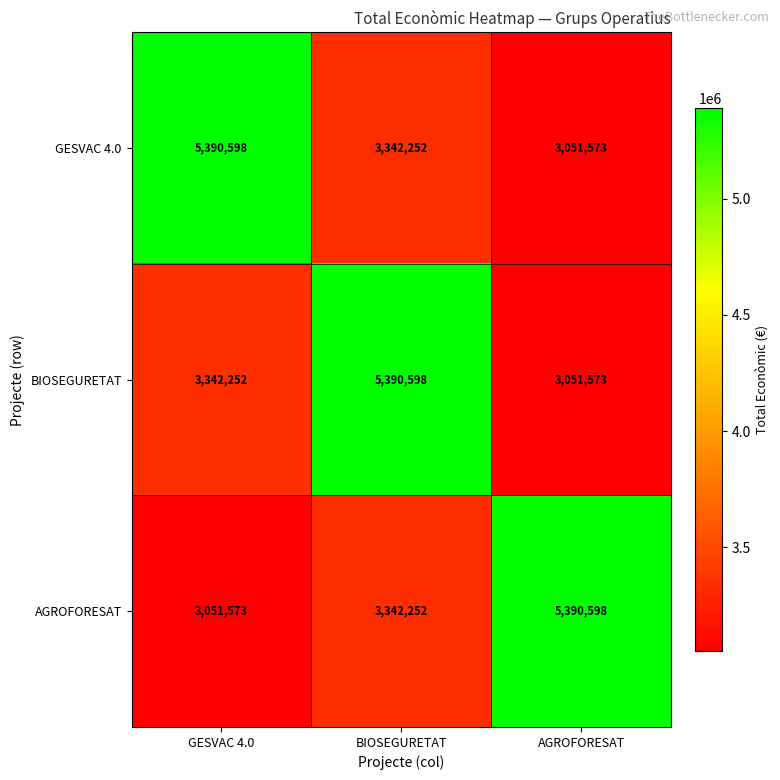

At how many categories does at least one series exceed 3053535?

3